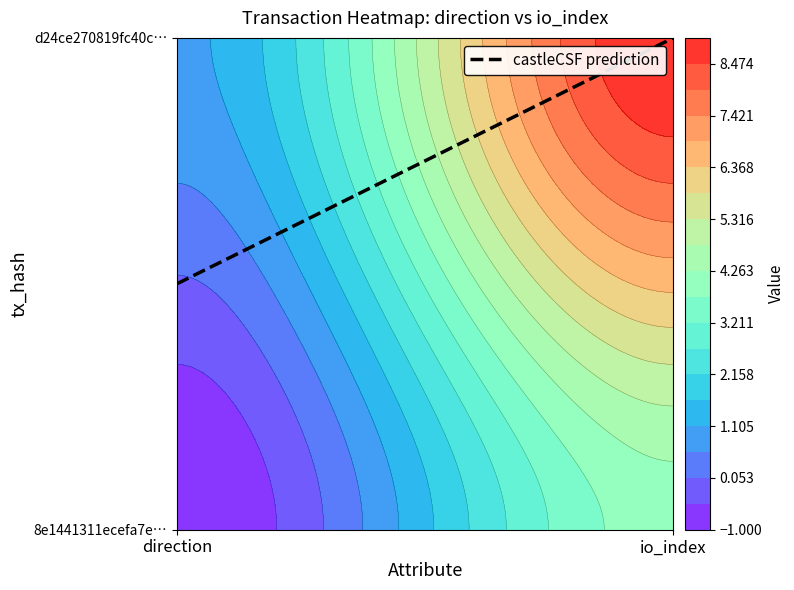

List the labels in order of d24ce270819fc40c9192a97a599374faaf28229 value, smallest first.

0, 1